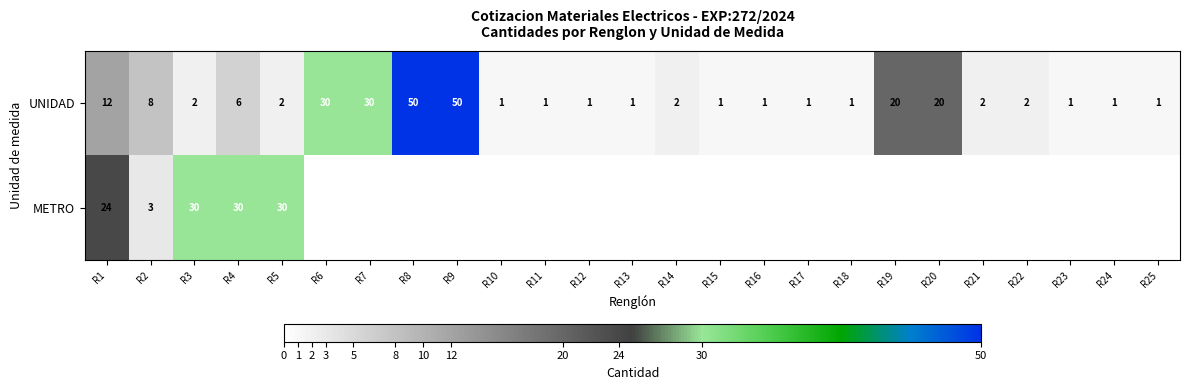

What is the highest value of the UNIDAD series?

50